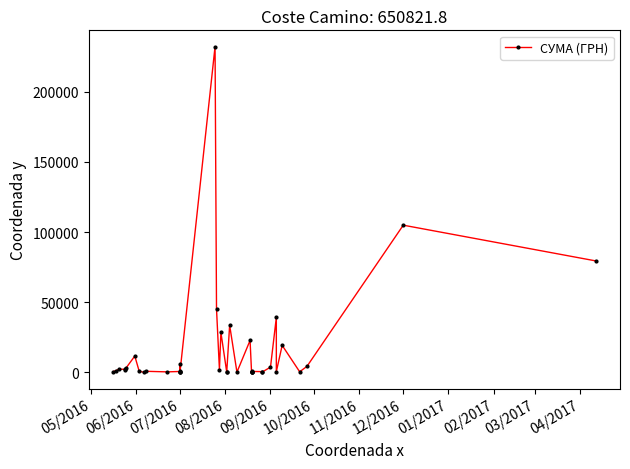

Reading left to right, what are all the values shown in this chart?

510.0	1158.0	2209.0	2180.8	1557.6	3104.2	11622.0	767.0	84.0	734.0	332.0	610.0	113.0	466.0	6268.1	486.3	232178.0	45149.0	1945.0	28530.9	208.0	143.5	33621.0	135.0	22759.0	427.5	567.6	223.6	15.8	641.9	513.0	16.0	3706.0	39131.7	510.0	19223.9	391.0	4265.7	104899.0	79417.9